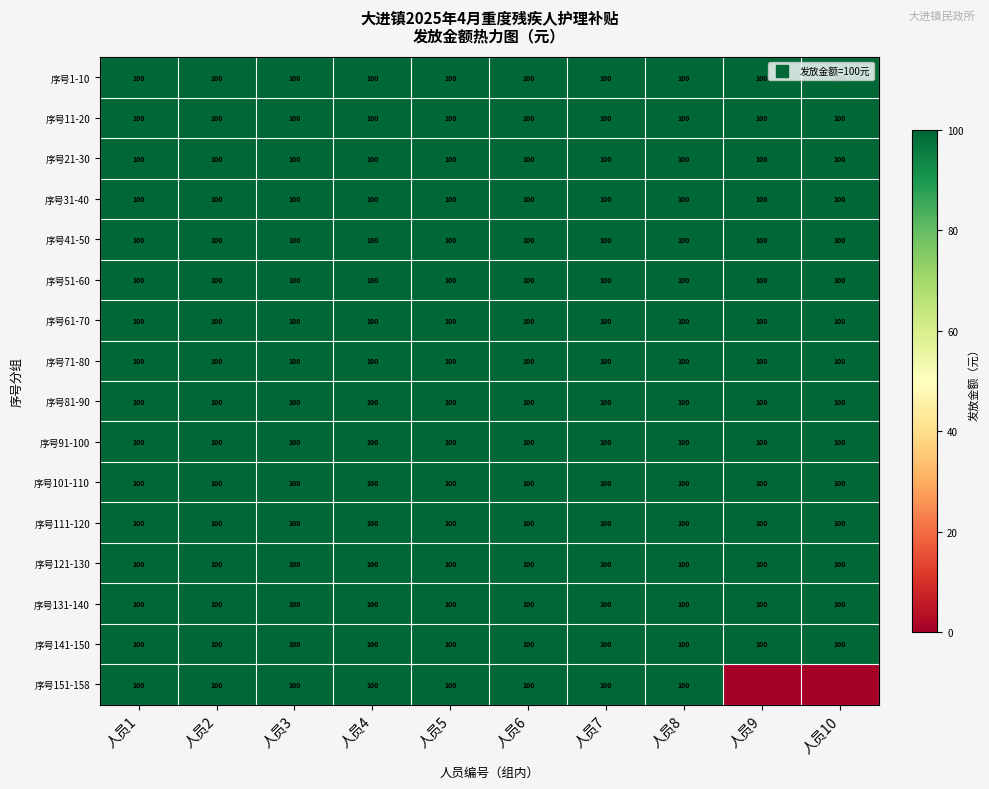

What is the total value across all series at 人员1?

1600